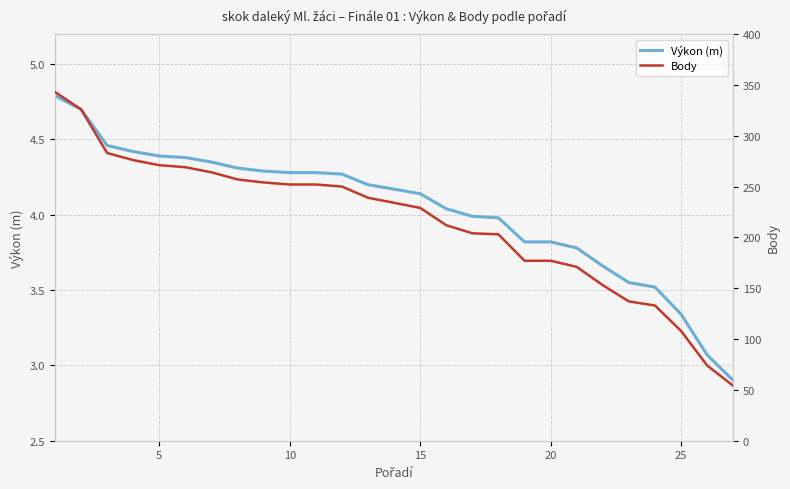

How many series are shown in this chart?

2